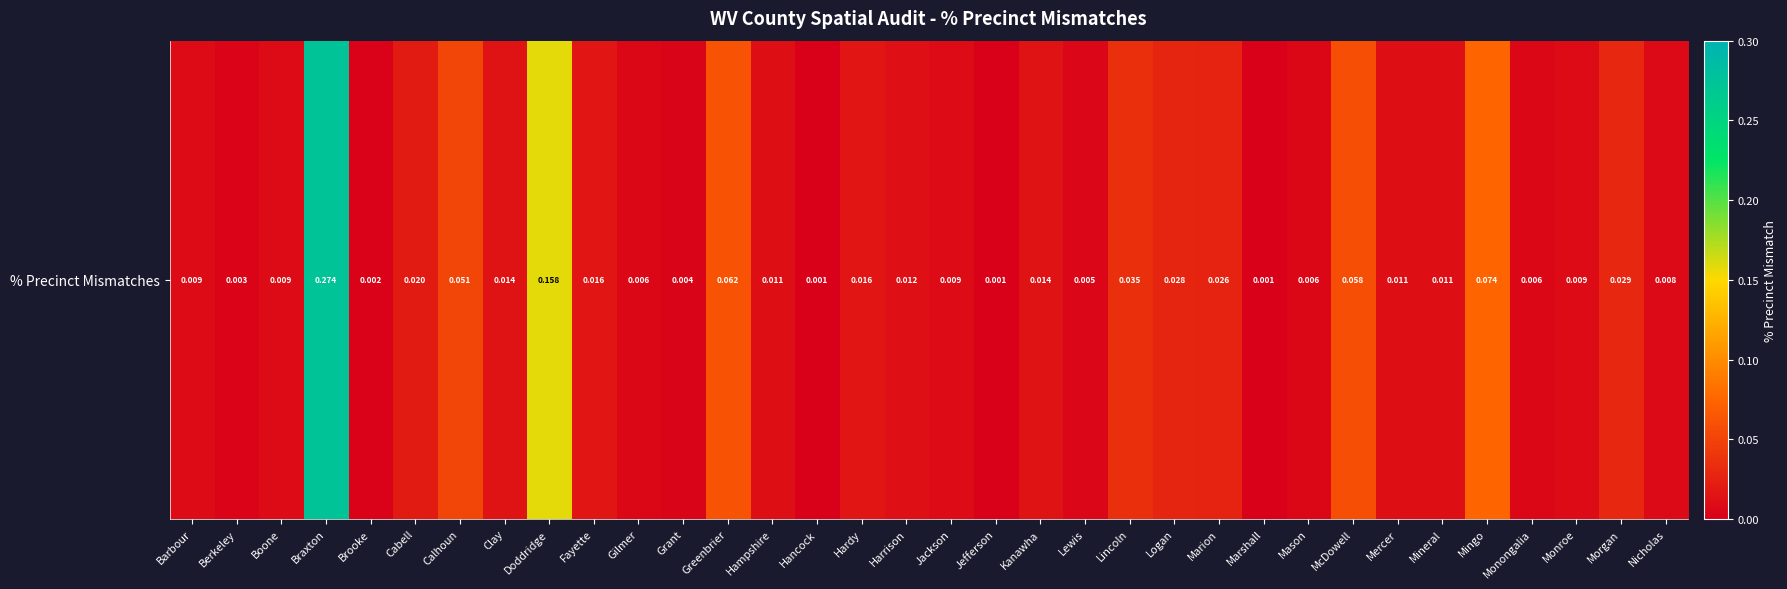

Where is the data nearest to the value 0?

Hancock